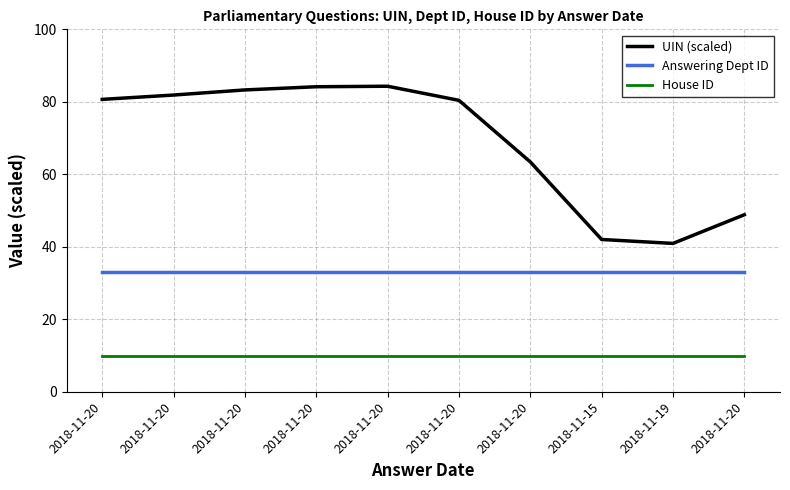

Which has a higher value, 2018-11-15 or 2018-11-20?

2018-11-20